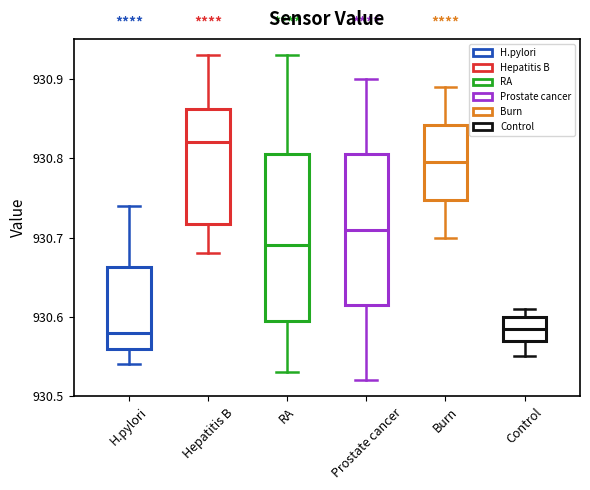

Reading left to right, read every box against the y-axis: the position of its median line, the range the box covers, and the ends of its whiskers. The values are not printed on the chart, so give them approximately, as read against the axis.

H.pylori: median 930.58, box 930.56 to 930.66, whiskers 930.54 to 930.74
Hepatitis B: median 930.82, box 930.72 to 930.86, whiskers 930.68 to 930.93
RA: median 930.69, box 930.60 to 930.81, whiskers 930.53 to 930.93
Prostate cancer: median 930.71, box 930.62 to 930.81, whiskers 930.52 to 930.90
Burn: median 930.80, box 930.75 to 930.84, whiskers 930.70 to 930.89
Control: median 930.59, box 930.57 to 930.60, whiskers 930.55 to 930.61